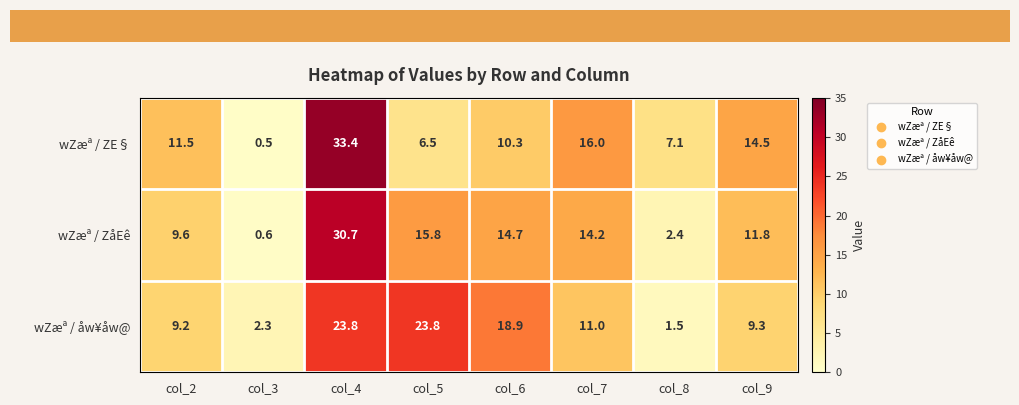

What is the sum of all wZæª / åw¥åw@ values?

99.8